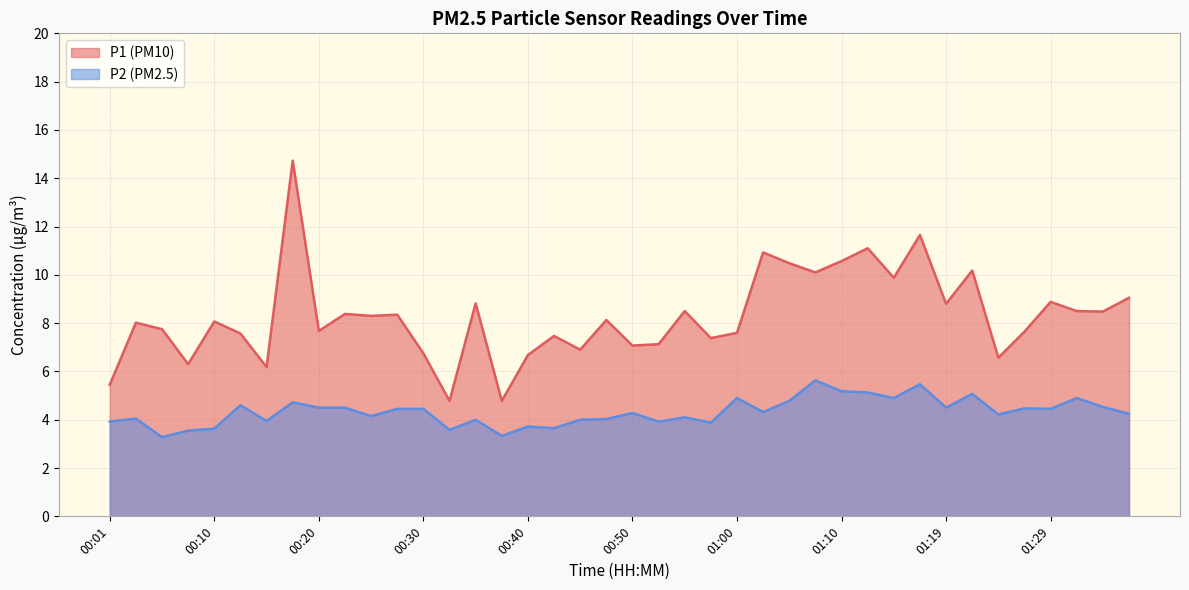

Which series has the widest spread of values?

P1